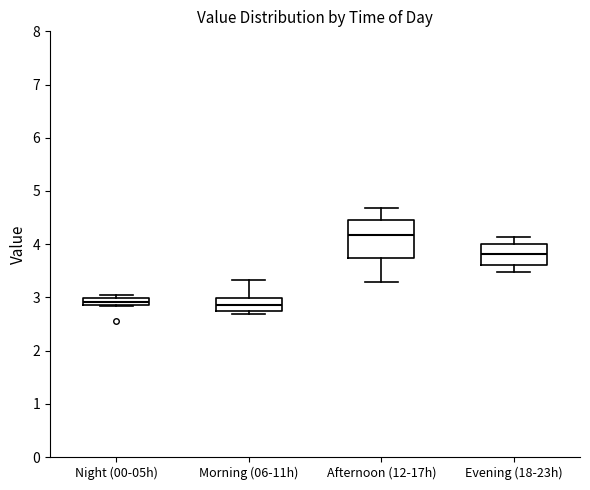

Which box is the tallest, from its lower edge to its upper edge?

Afternoon (12-17h)